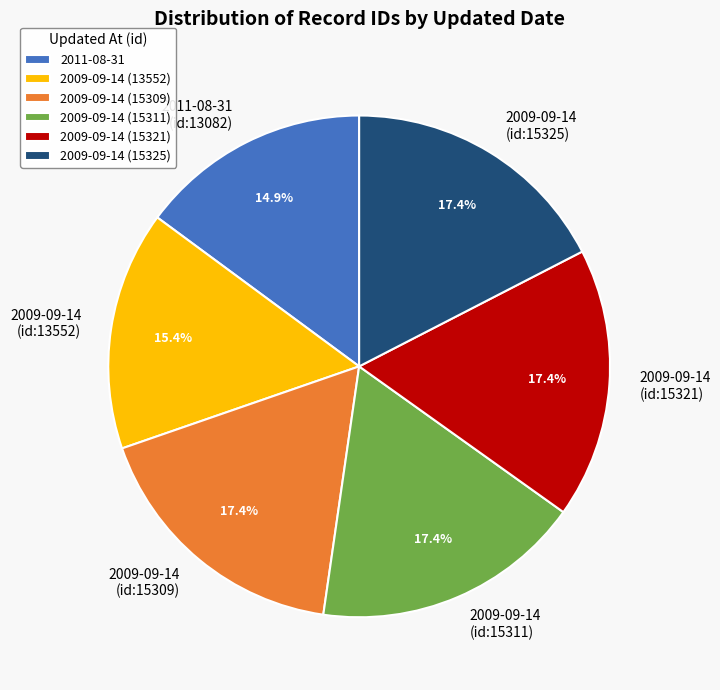

What percentage is the 2009-09-14 (15325) slice, to the nearest percent?

17%